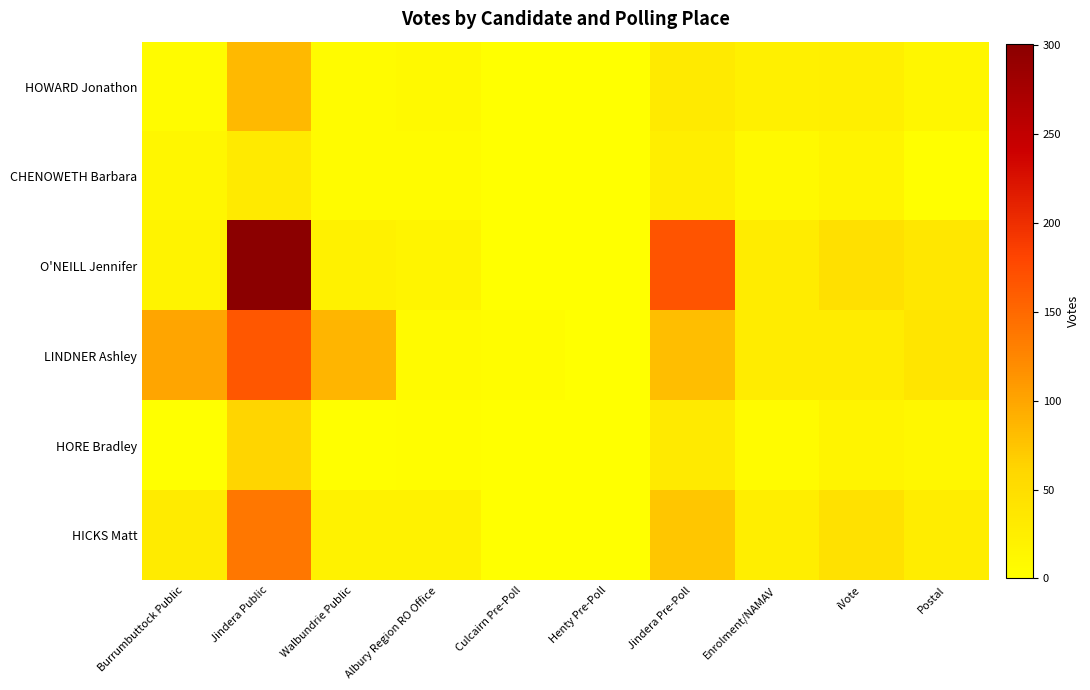

Which label corresponds to the smallest value in the chart?

Culcairn Pre-Poll